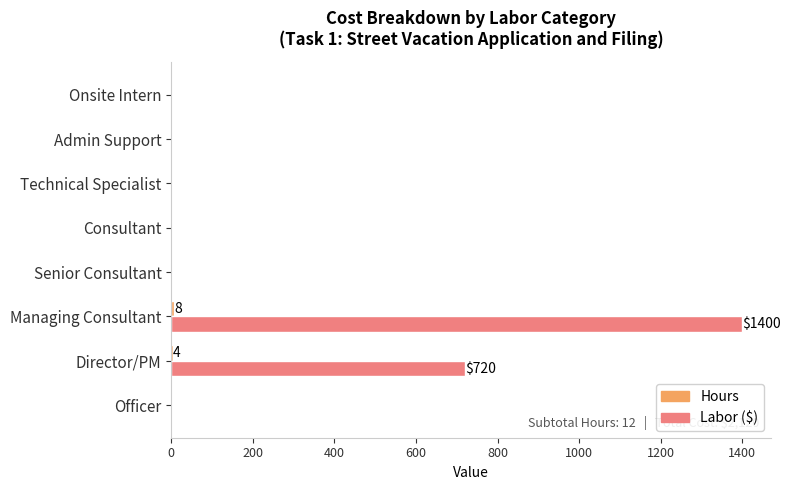

What is the greatest value displayed?

1400